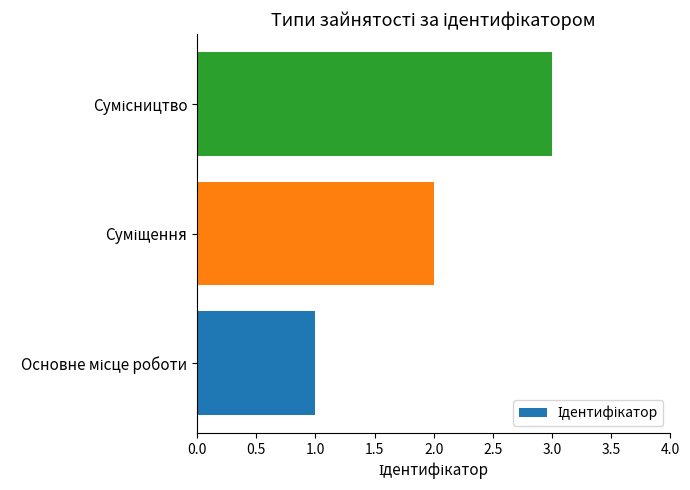

How many values are below 2?

1